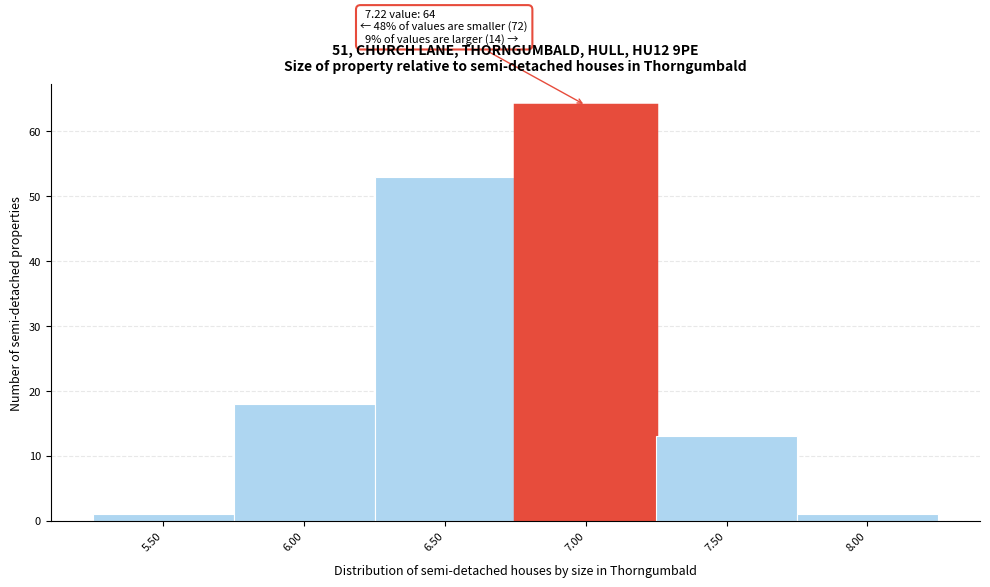

Reading left to right, extract all data points from this chart.

1	18	53	64	13	1